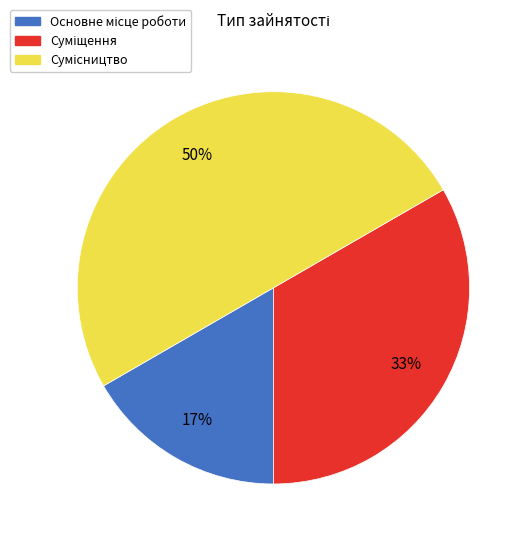

How many slices are in this pie chart?

3